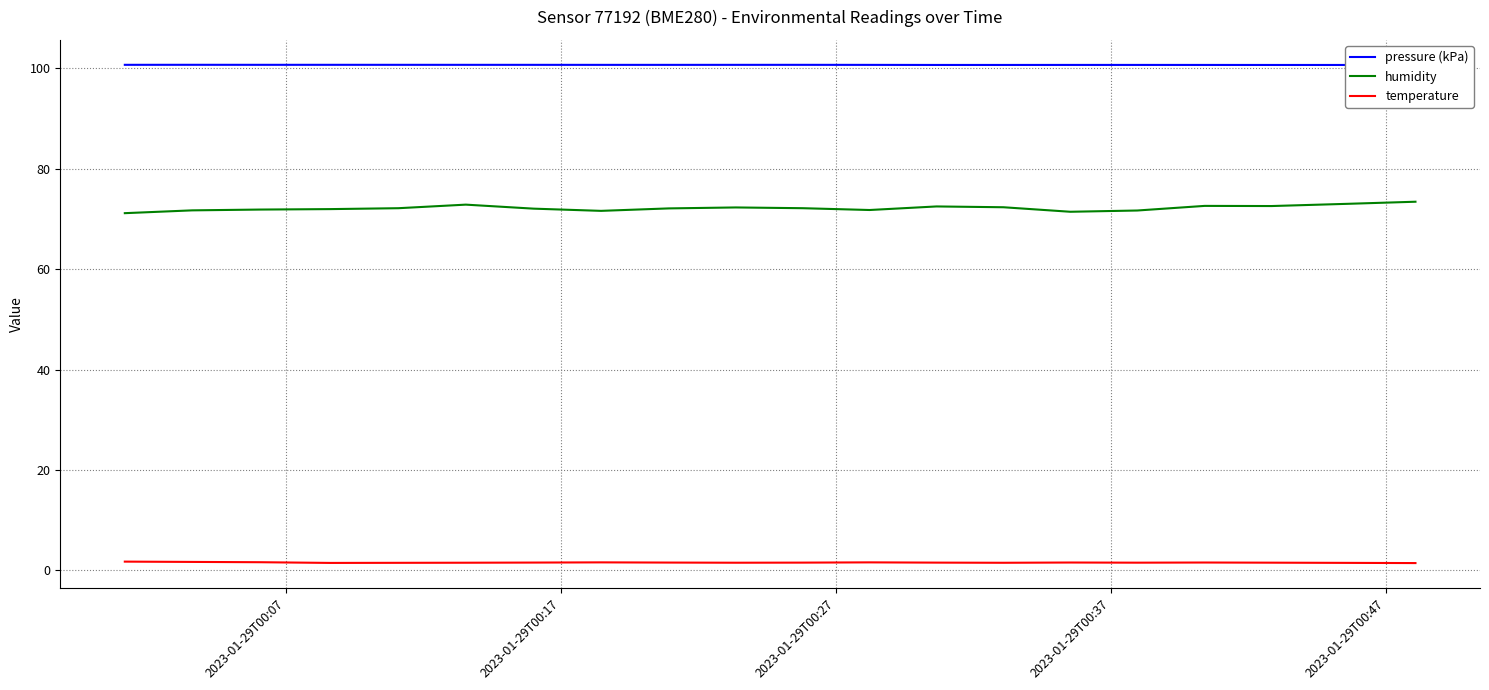

True or false: humidity and temperature intersect in this chart.

False